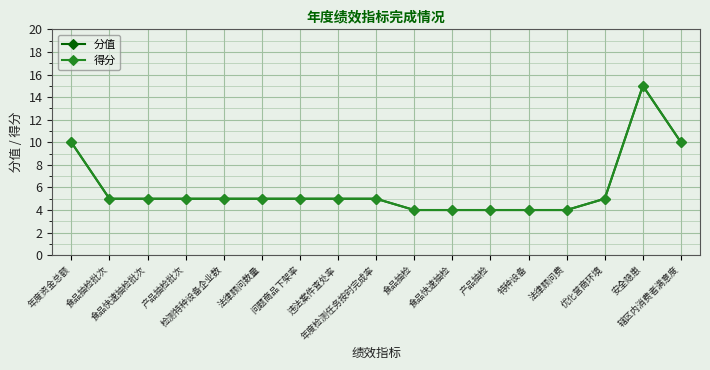

Does the chart have visible grid lines?

Yes